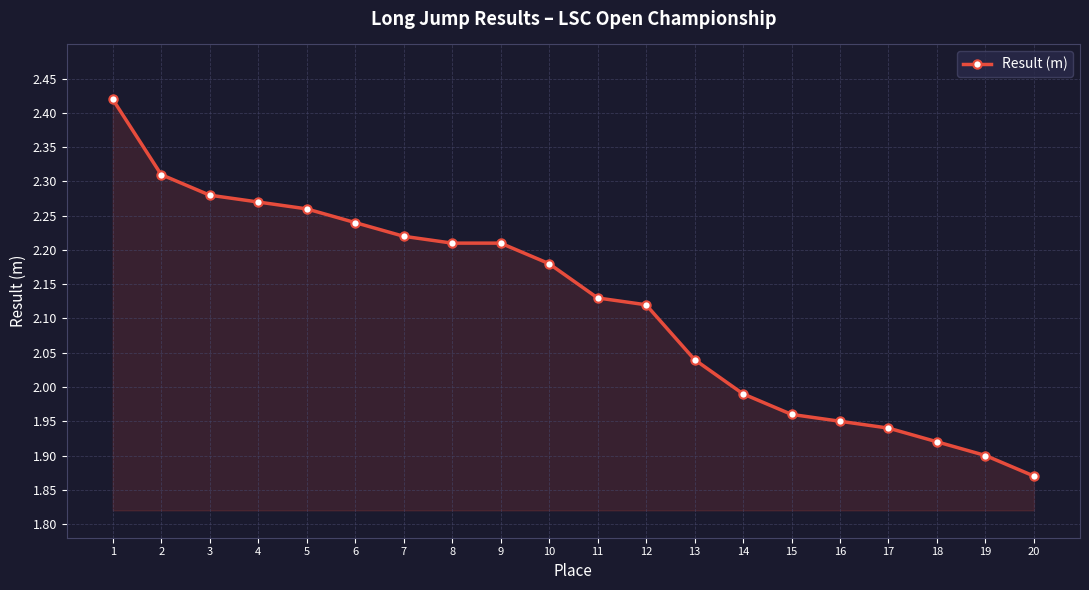

Where is the data nearest to the value 2?

14